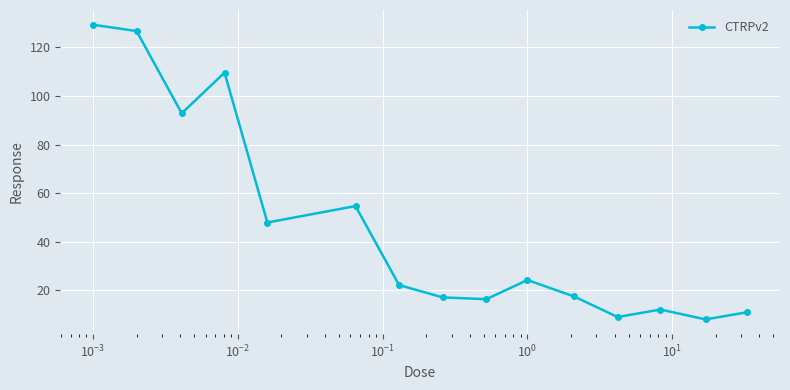

What is the sum of all values?

699.1